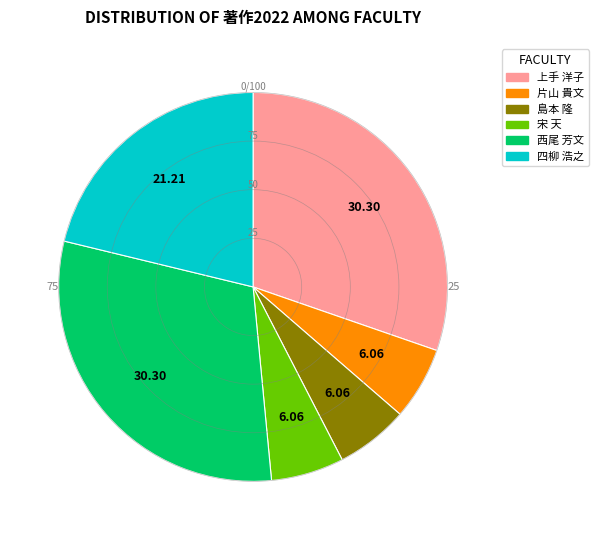

The 四柳 浩之 slice represents 21% of the pie. True or false?

True